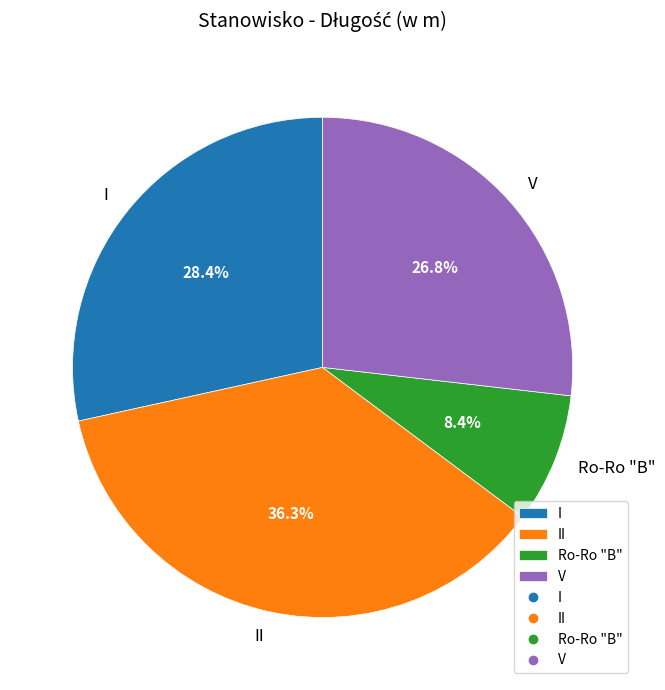

What is the ratio of the value at I to the value at II?

0.8